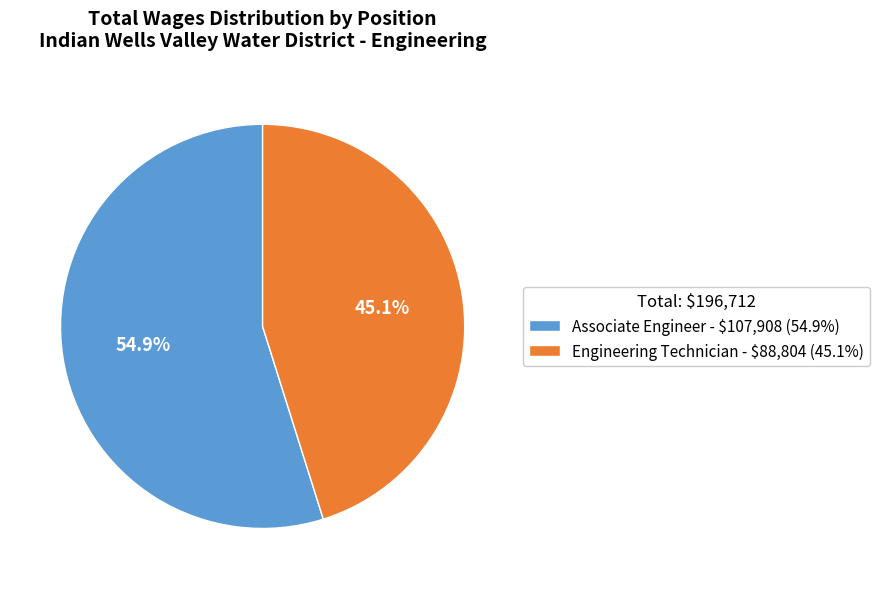

To the nearest percent, what is the combined percentage of Engineering Technician and Associate Engineer?

100%